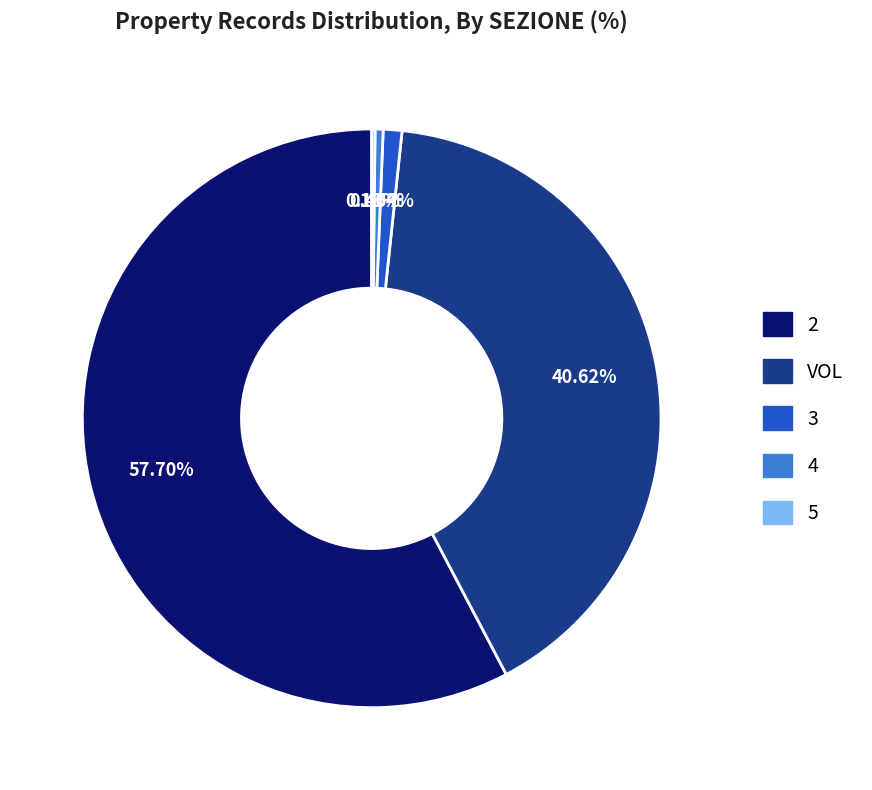

Which slice represents more than half of the pie?

2